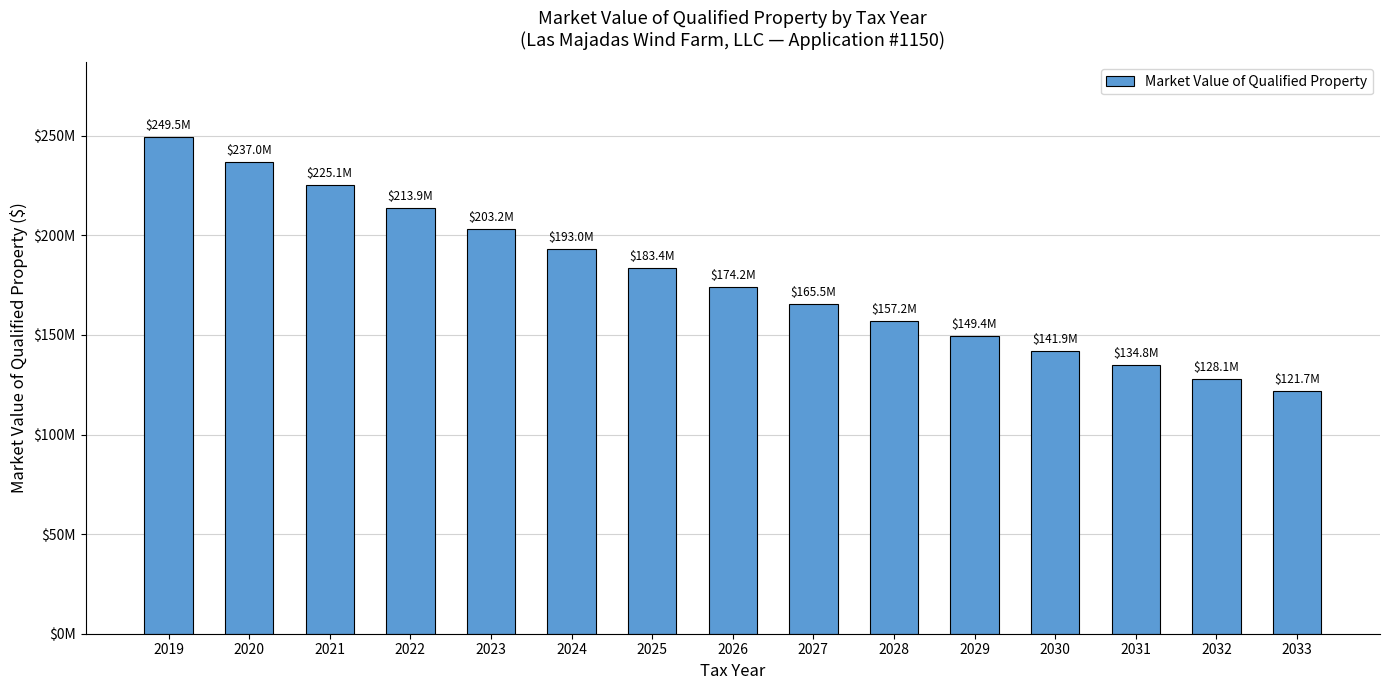

Rank the categories by value from highest to lowest.

2019, 2020, 2021, 2022, 2023, 2024, 2025, 2026, 2027, 2028, 2029, 2030, 2031, 2032, 2033